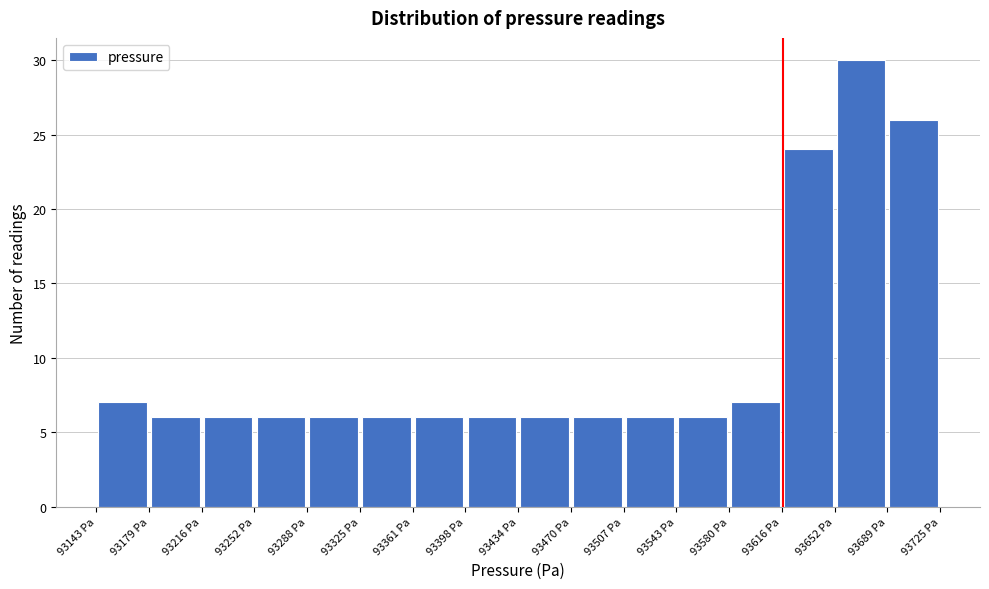

What is the height of the bar covering 93690 to 93725 on the x-axis? Neither the bar edges nor the heights are printed on the chart, so give them approximately, as read against the axes.

26